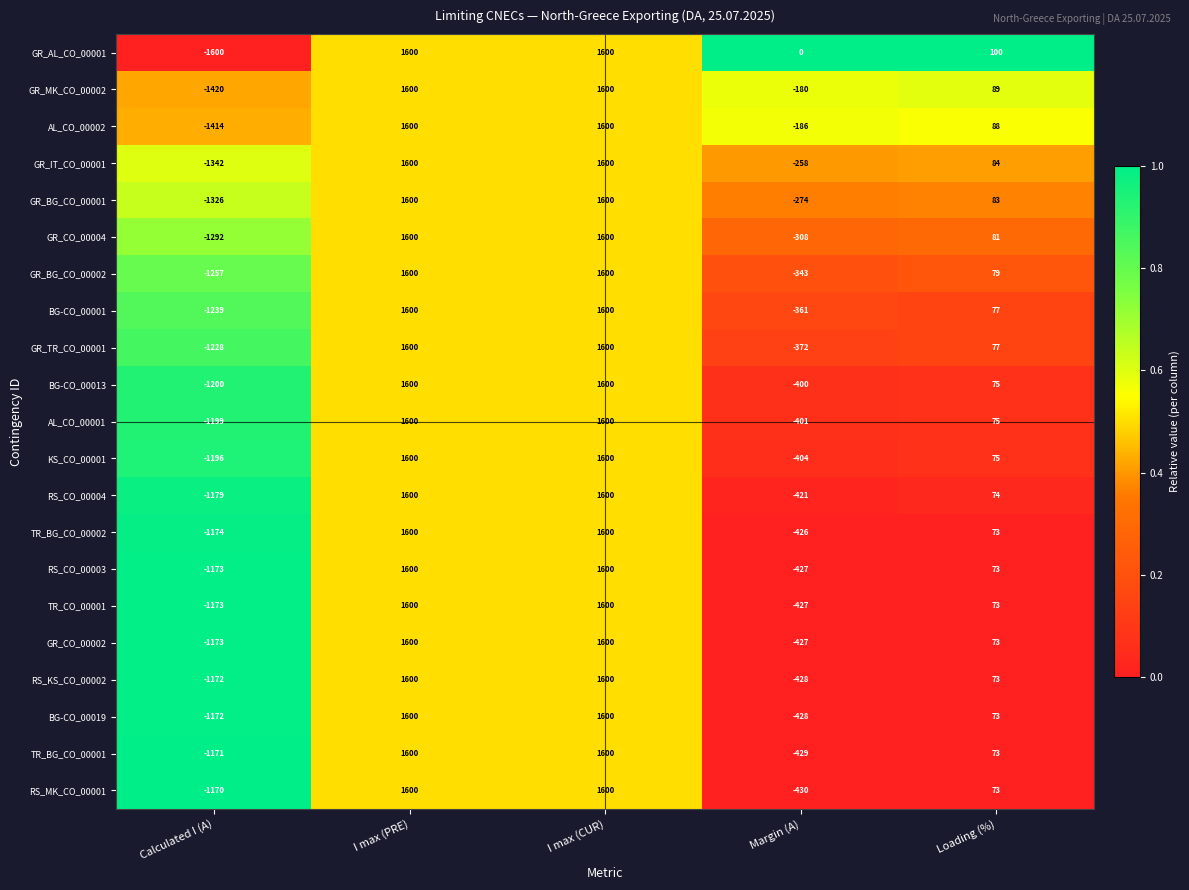

Which category has the lowest value across all series?

Calculated I (A)